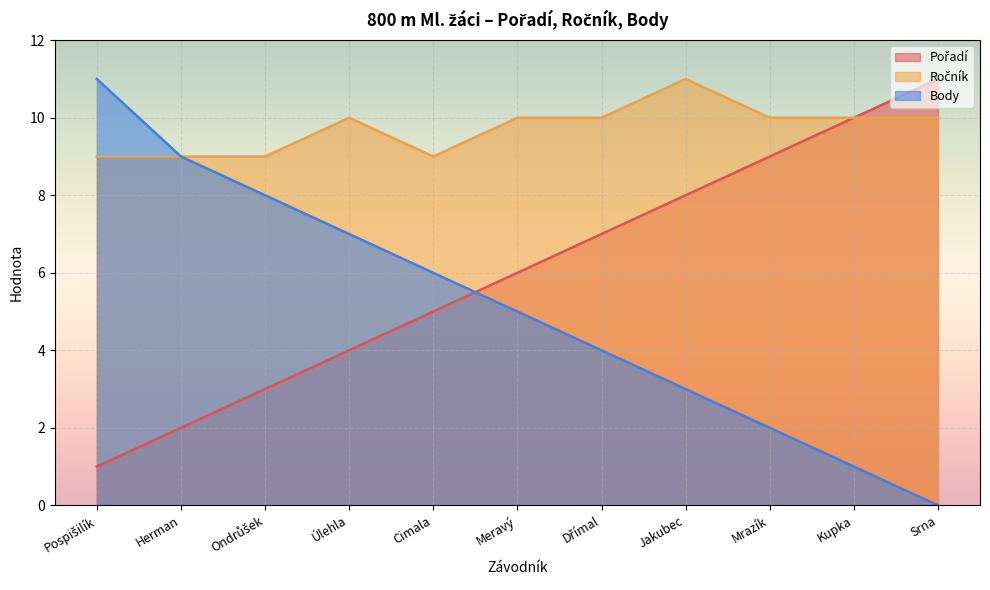

Reading left to right, extract all data points from this chart.

Pořadí: 1	2	3	4	5	6	7	8	9	10	11
Ročník: 9	9	9	10	9	10	10	11	10	10	10
Body: 11	9	8	7	6	5	4	3	2	1	0